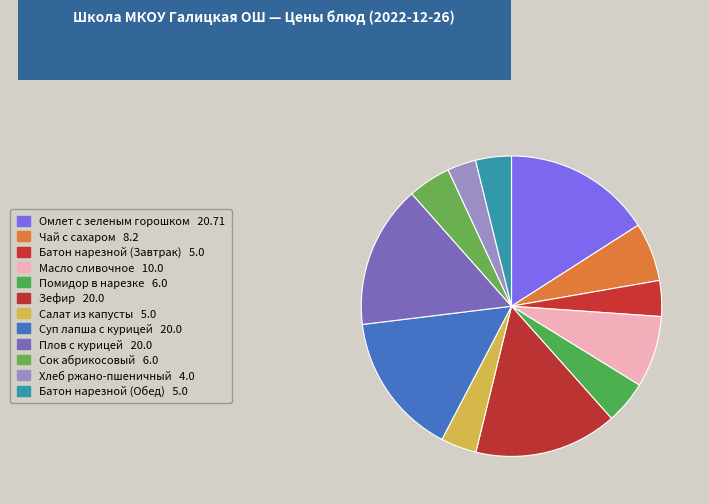

True or false: Салат из капусты accounts for 1% of the total.

False